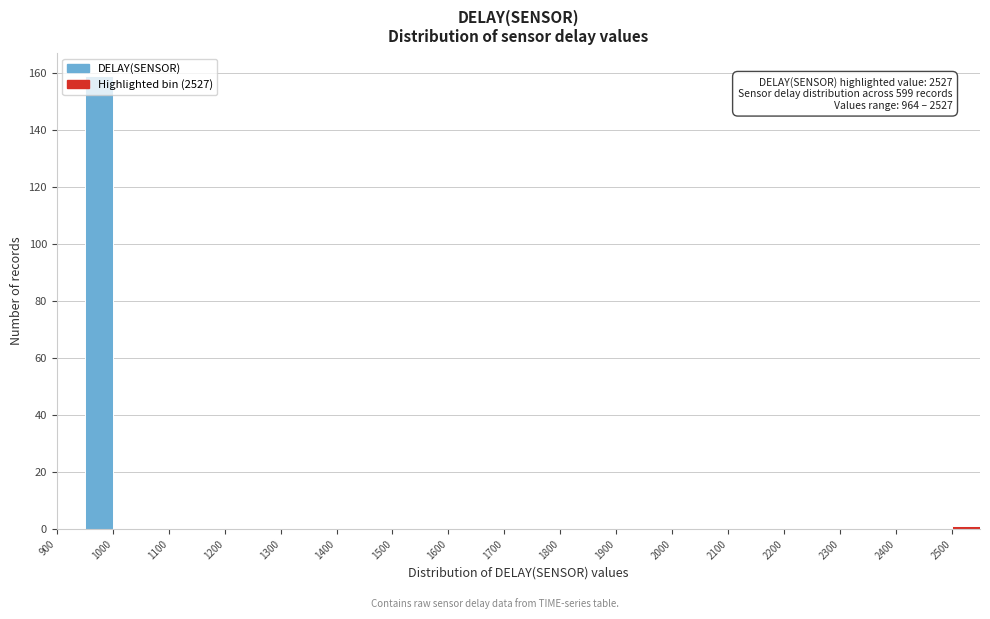

Which range on the x-axis has the tallest bar?

950 to 1000